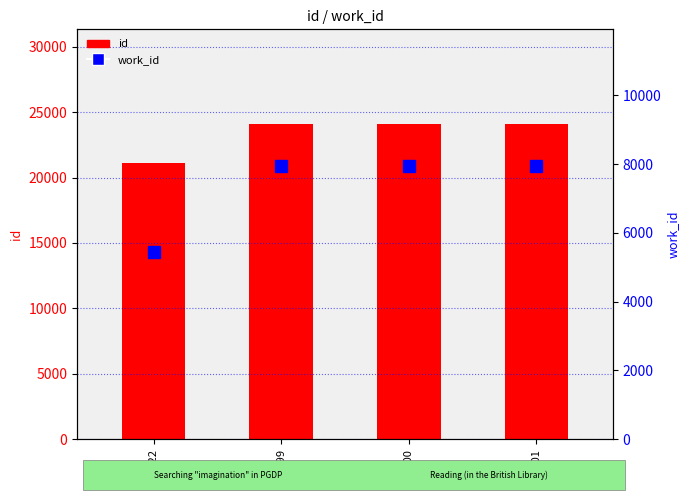

How many values in the work_id series are below 7946?

1